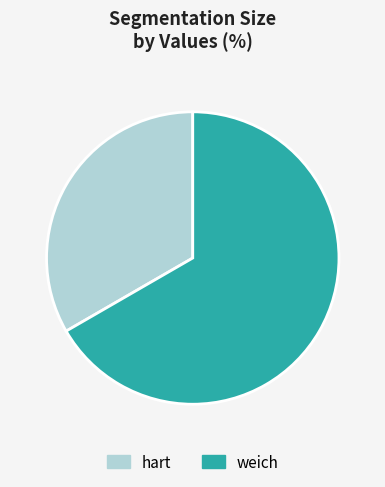

Do hart and weich together represent more than half of the pie?

Yes